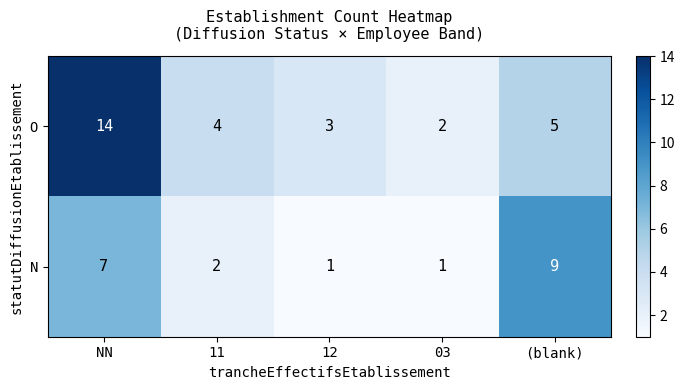

True or false: O has a value of 5 at (blank).

True